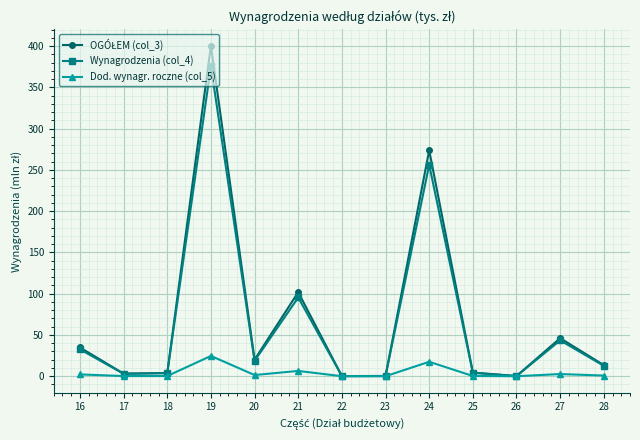

True or false: Dod. wynagr. roczne (col_5) has more than 0 interior local peaks.

True